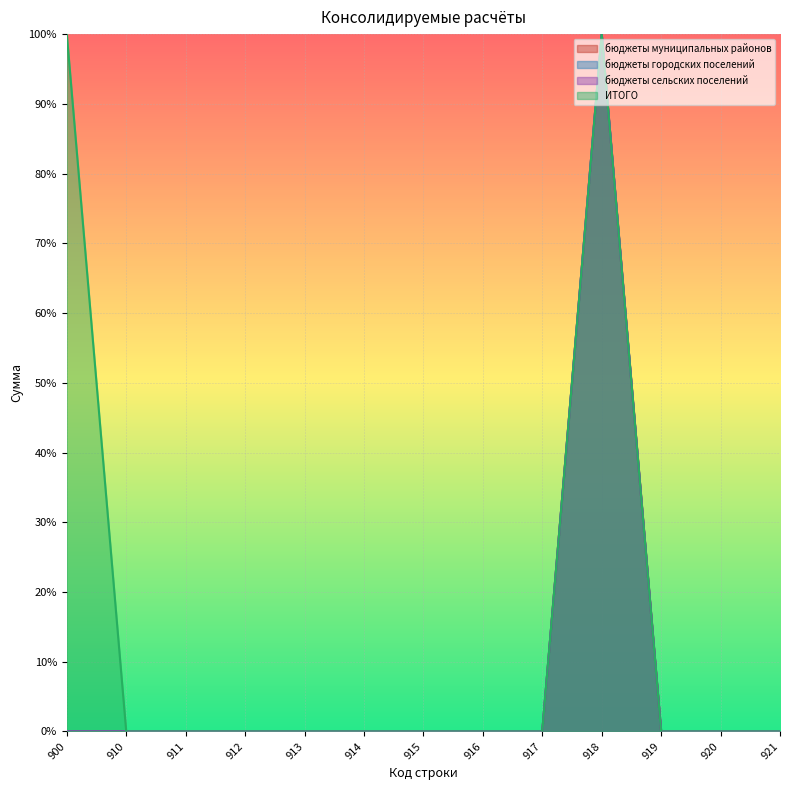

True or false: бюджеты городских поселений has a value of 0 at 915.

True